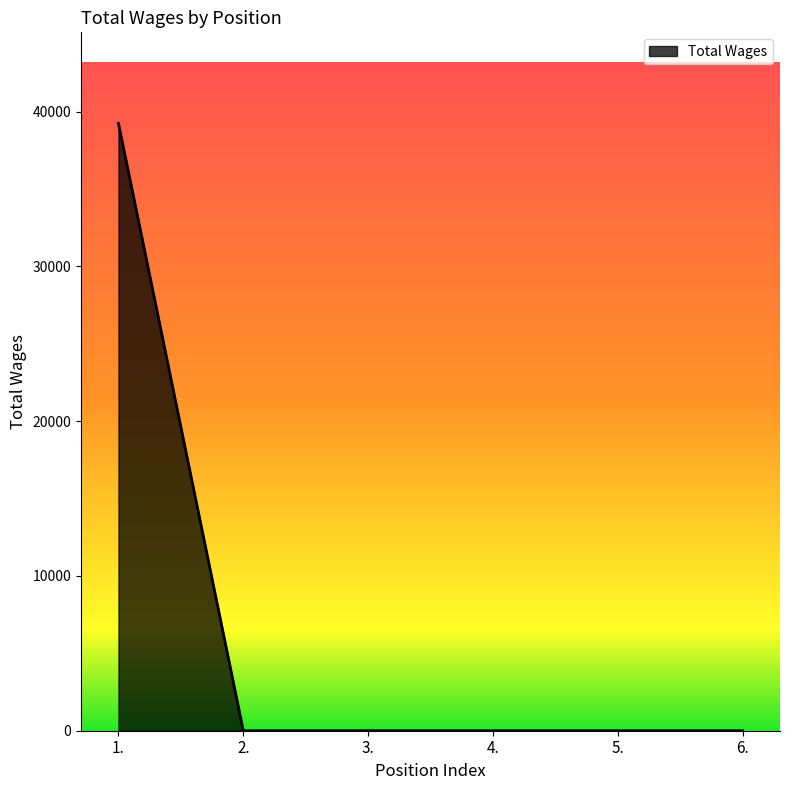

Reading left to right, transcribe all the data shown in this chart.

39239	0	0	0	0	0